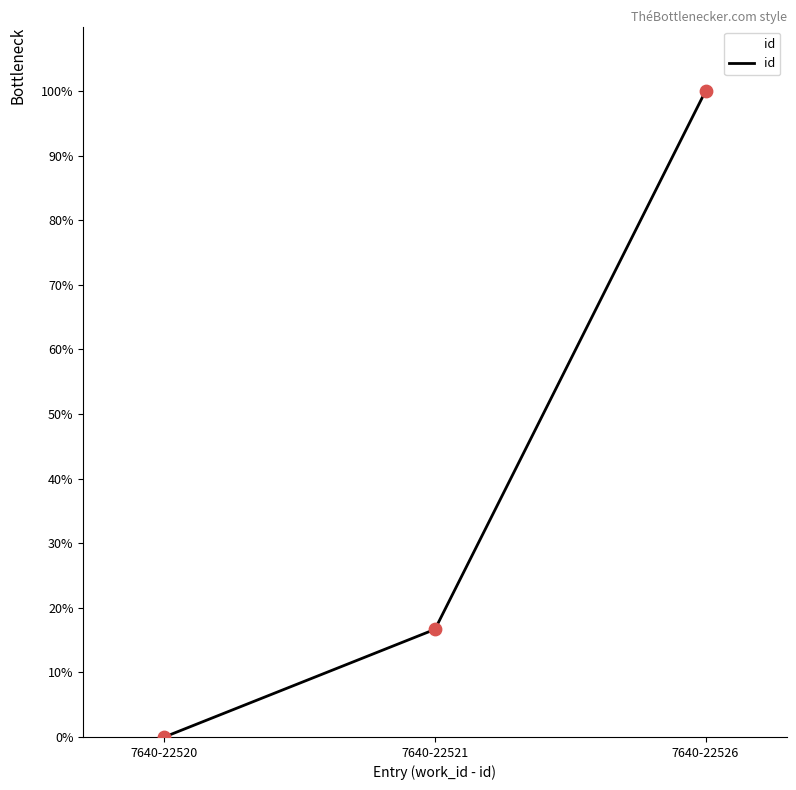

Between 7640-22526 and 7640-22520, which is larger?

7640-22526